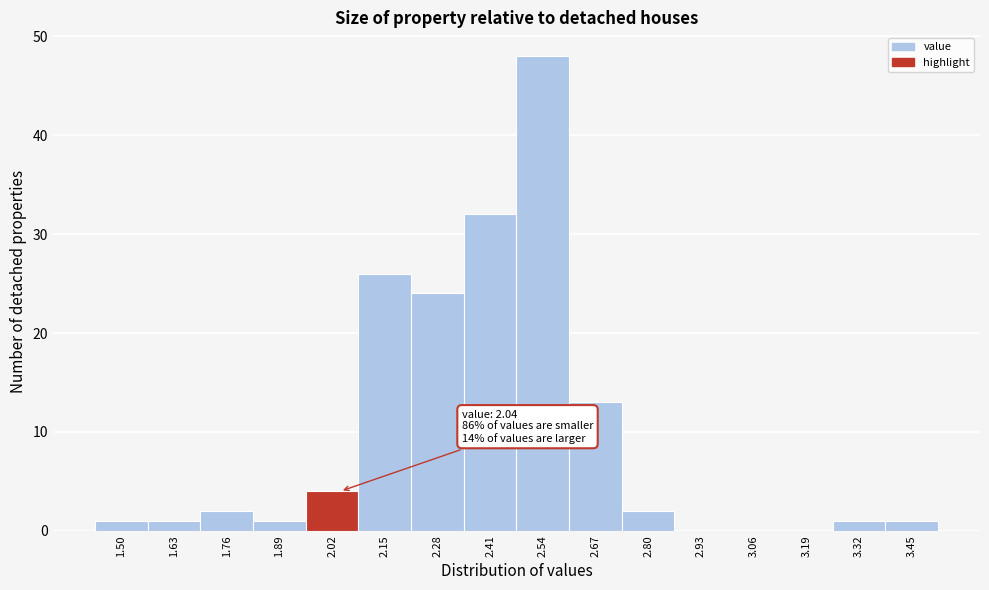

Which range on the x-axis has the tallest bar?

2.475 to 2.605